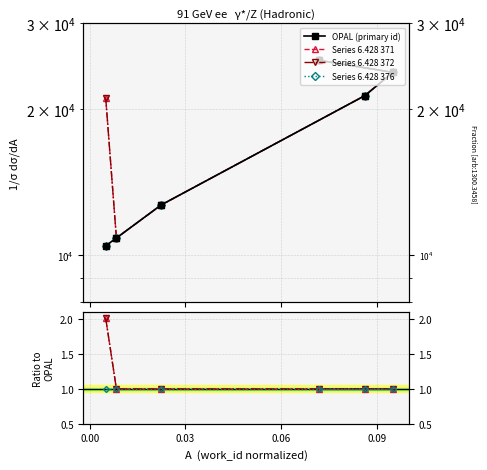

At how many categories does at least one series exceed 14812?

4